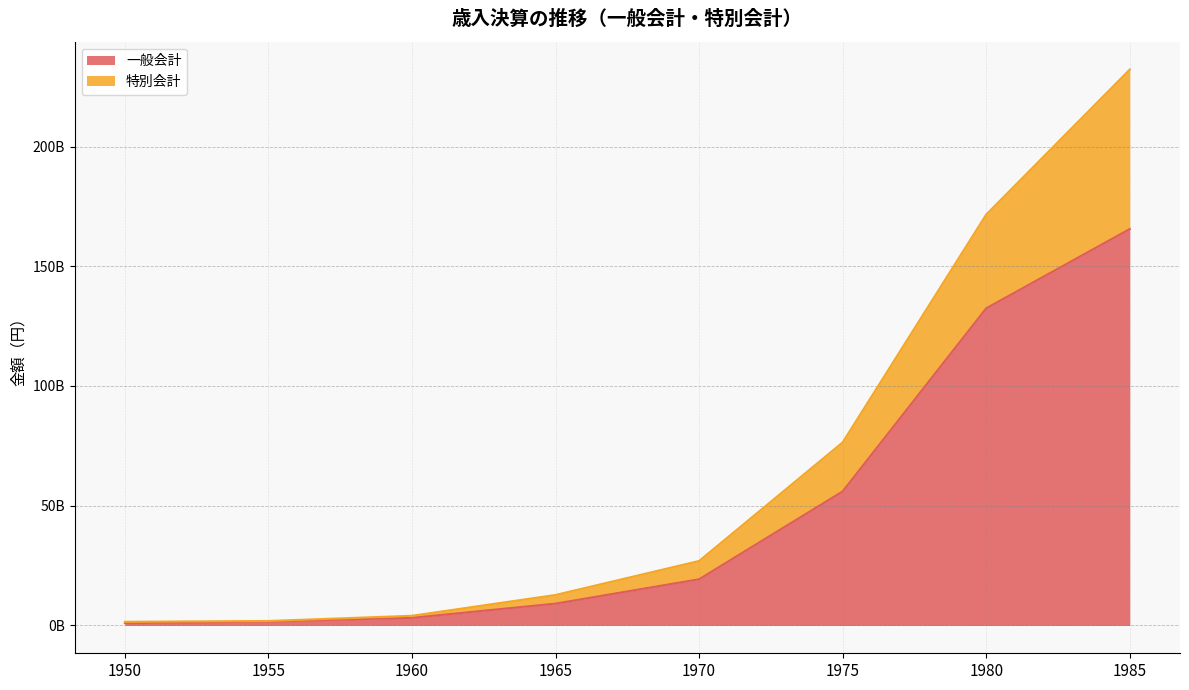

What is the value of the 一般会計 point at the 6th from the left?

55982397991